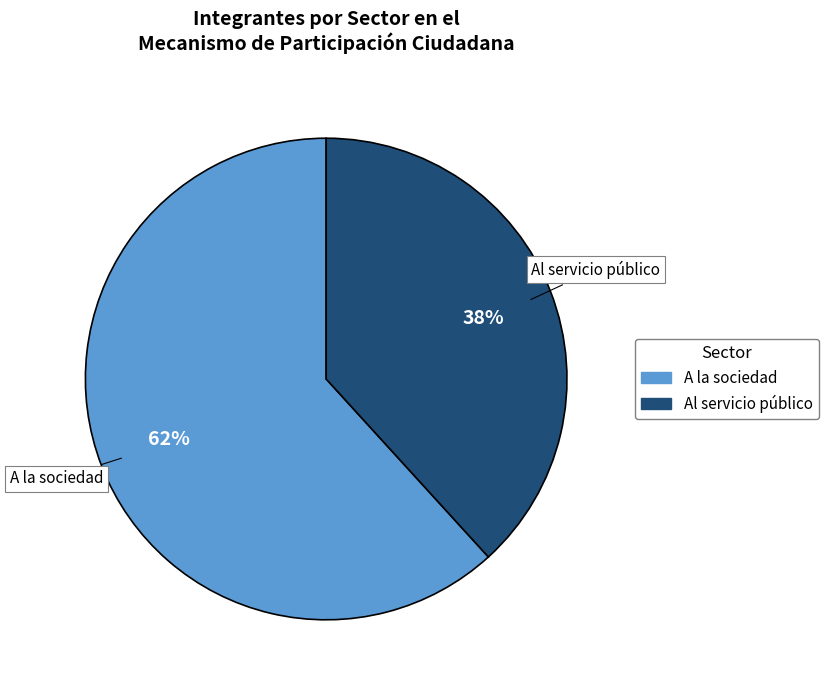

Which slice is the largest?

A la sociedad